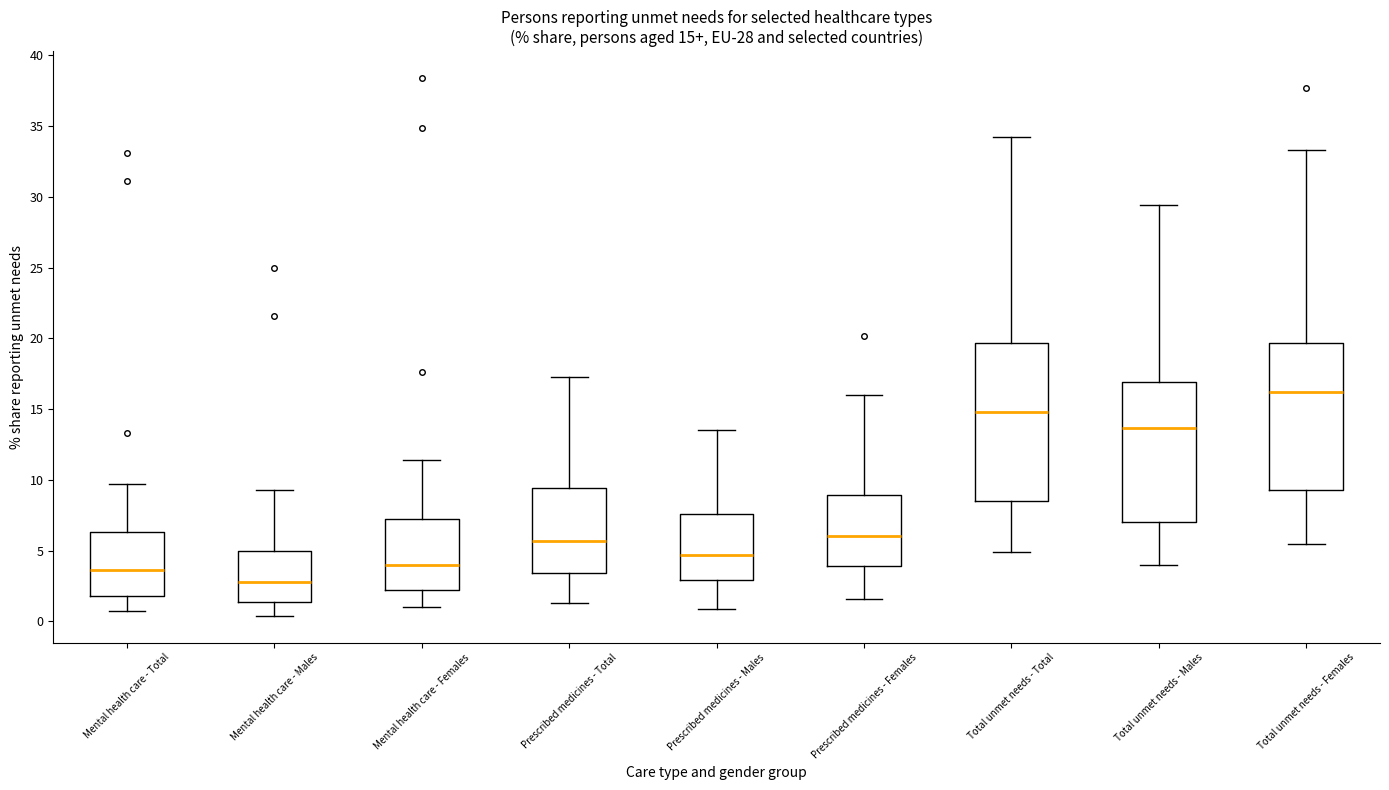

Which box's median line is the highest?

Total unmet needs - Females